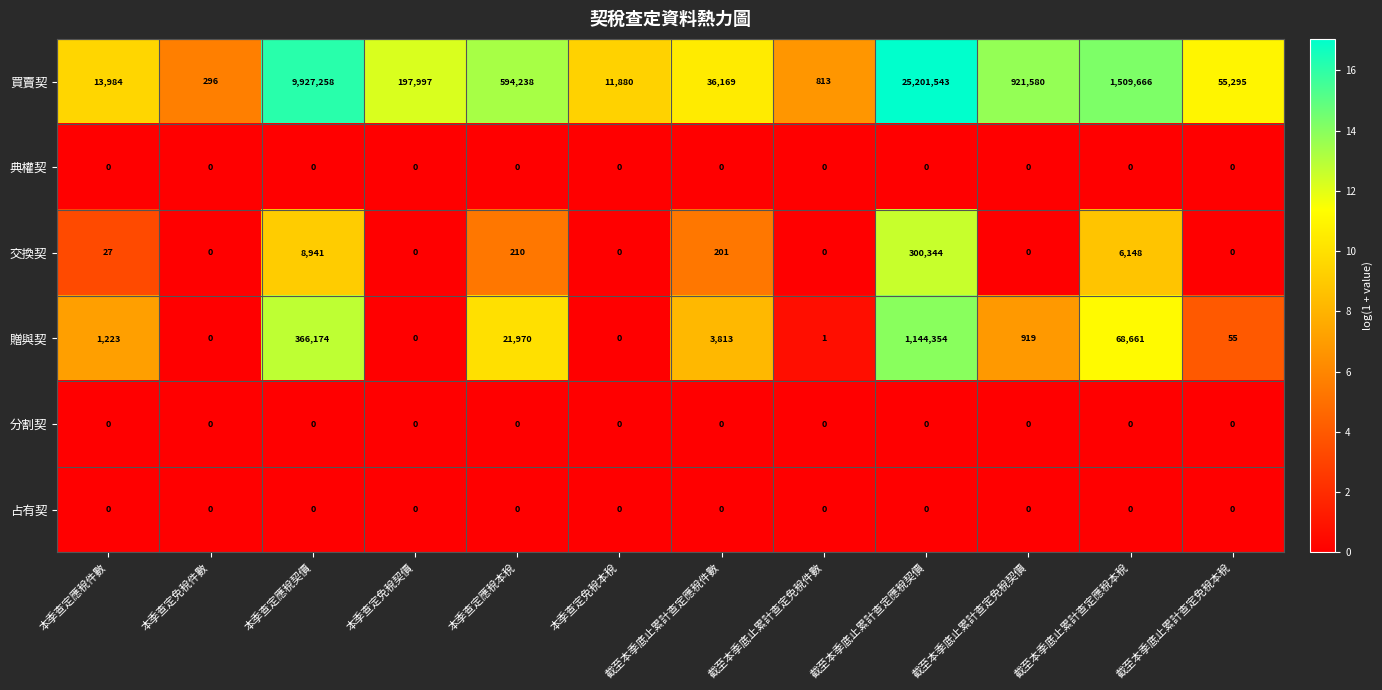

Where is 交換契 nearest to the value 150172?

本季查定應稅契價